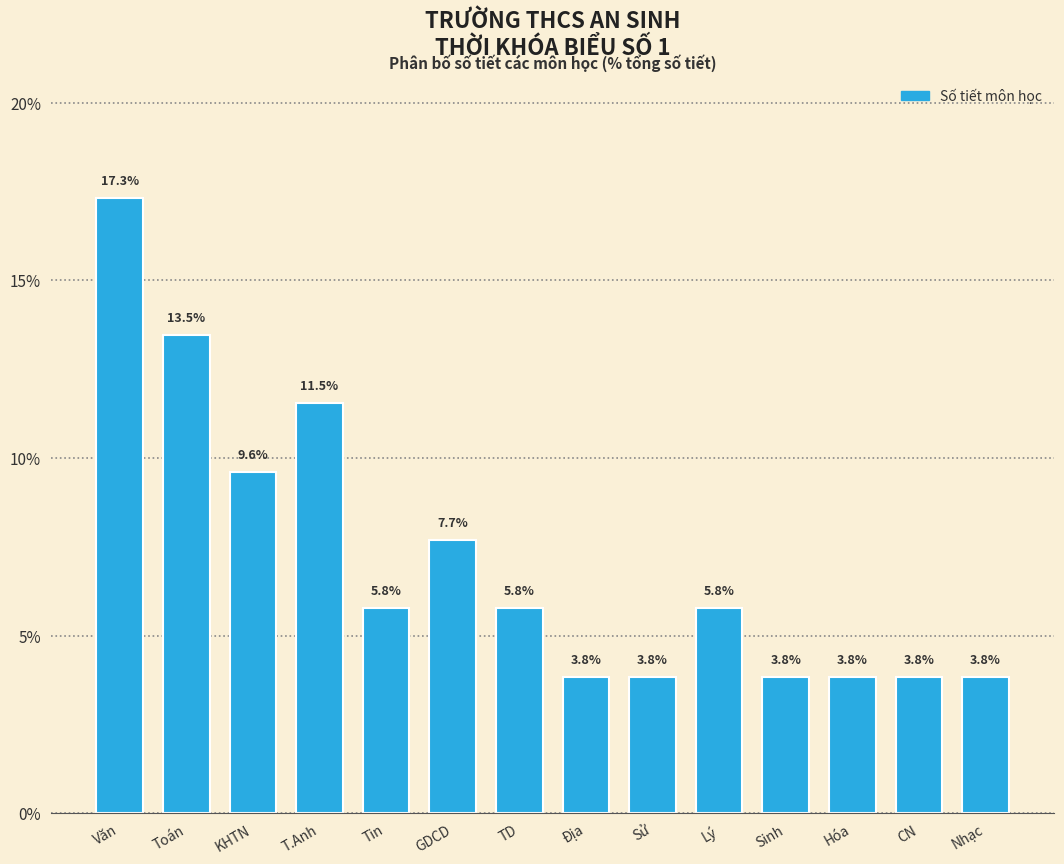

Reading left to right, transcribe all the data shown in this chart.

17.3	13.5	9.6	11.5	5.8	7.7	5.8	3.8	3.8	5.8	3.8	3.8	3.8	3.8